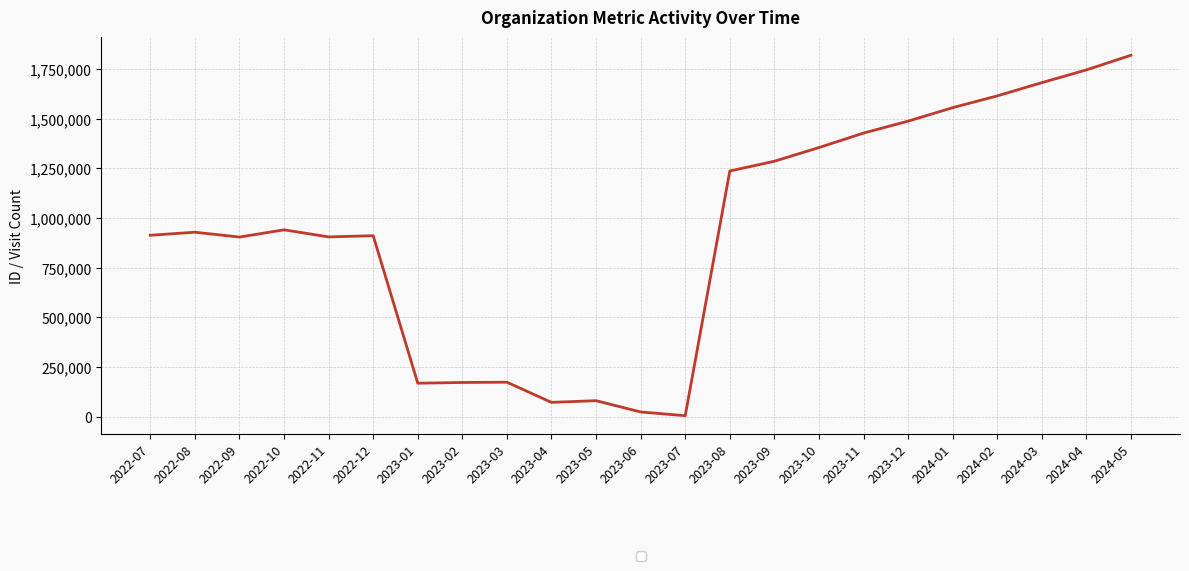

What is the greatest value displayed?

1819480